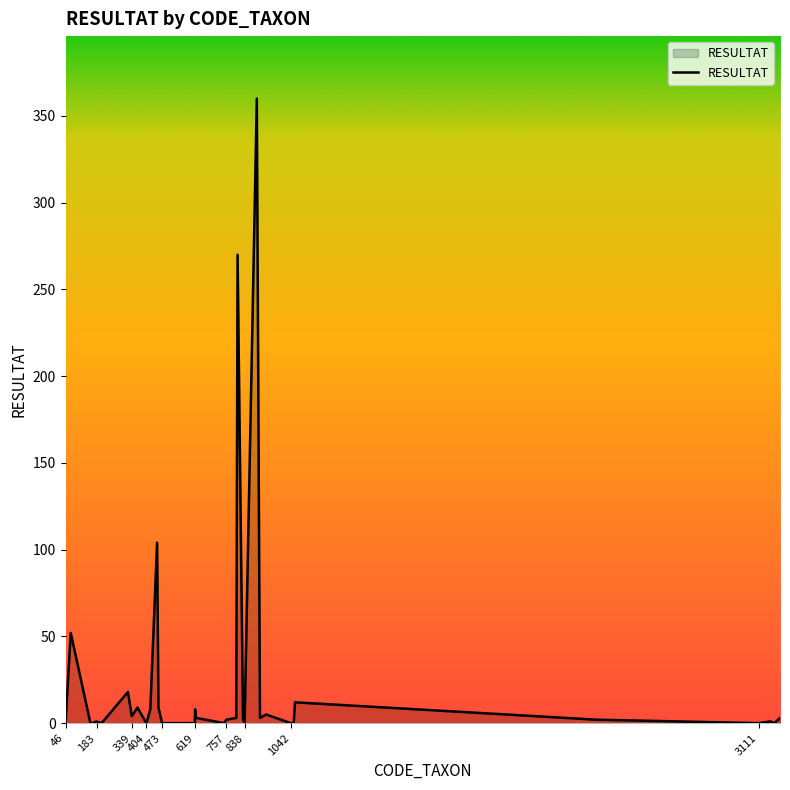

Reading right to left, transcribe all the data shown in this chart.

3	0	1	0	2	12	0	0	5	3	360	0	2	270	3	2	0	3	3	8	0	0	0	0	9	104	8	0	0	1	9	4	18	1	0	1	0	0	52	0